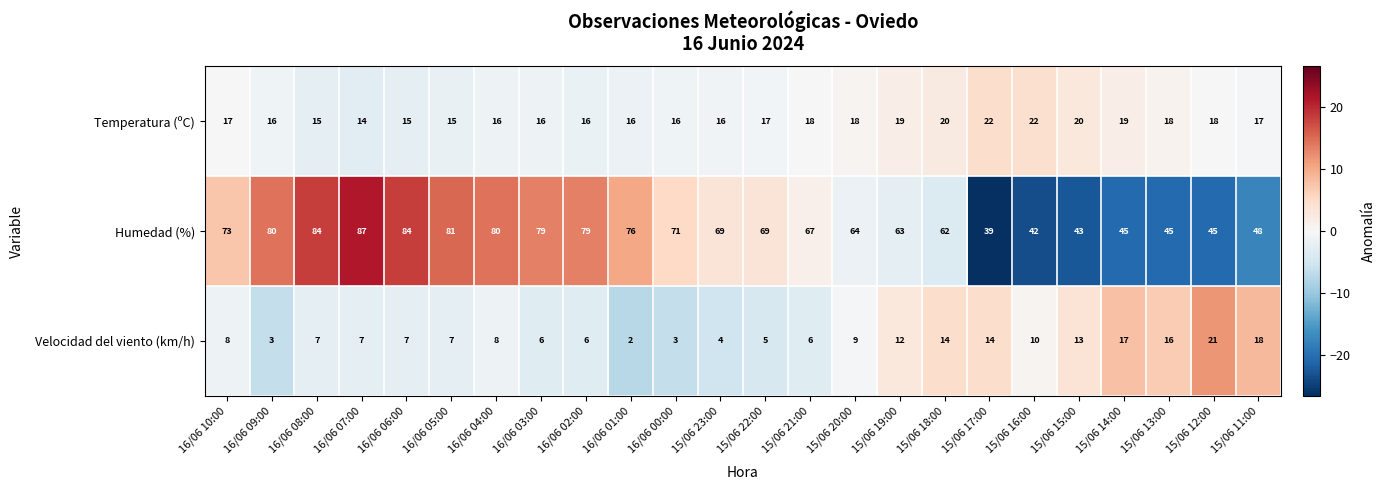

Rank the series by their maximum value, from highest to lowest.

Humedad (%), Temperatura (ºC), Velocidad del viento (km/h)